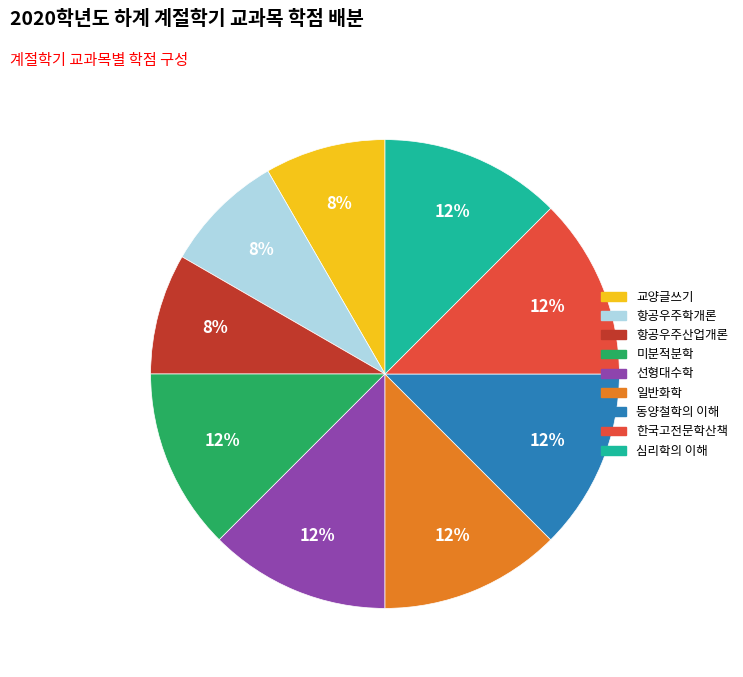

How many segments does this pie chart have?

9